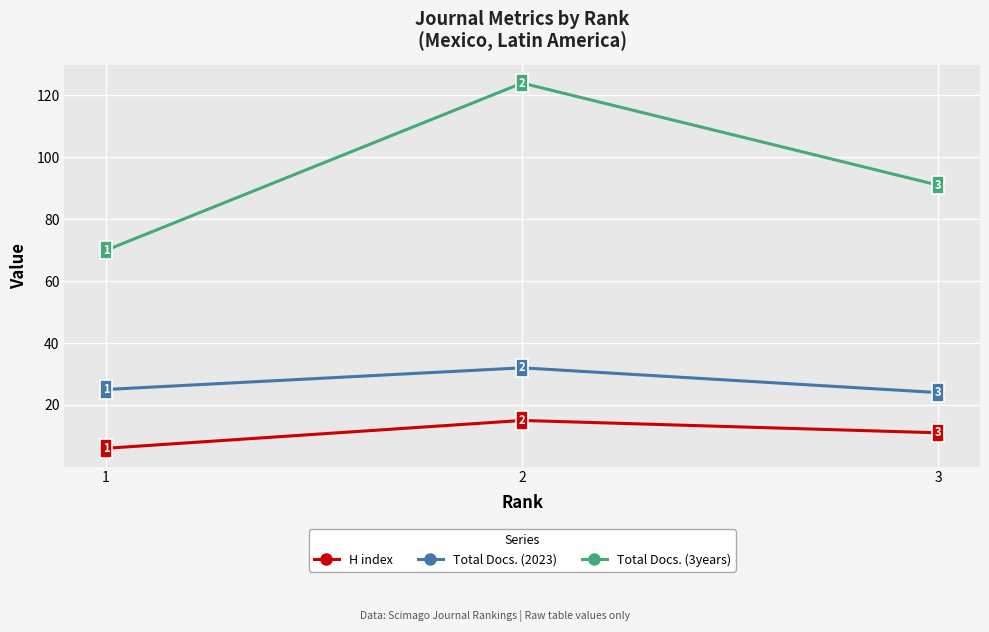

Does the chart display data point markers on the line(s)?

Yes